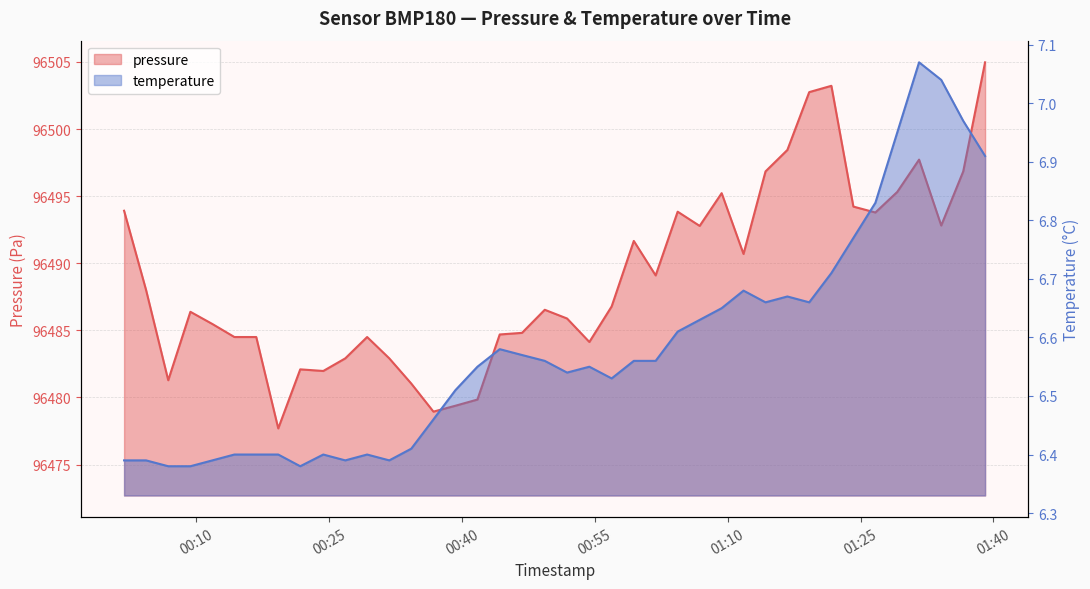

Which category has the lowest value in the temperature series?

2024-03-02T00:06:51